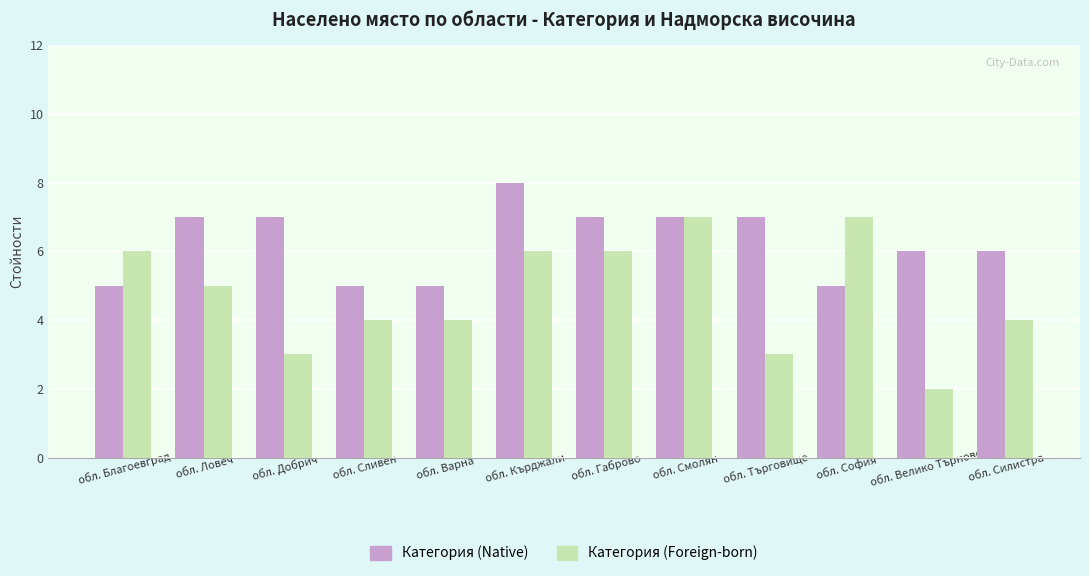

Count the Категория (Native) values in the range 5 to 7.

11